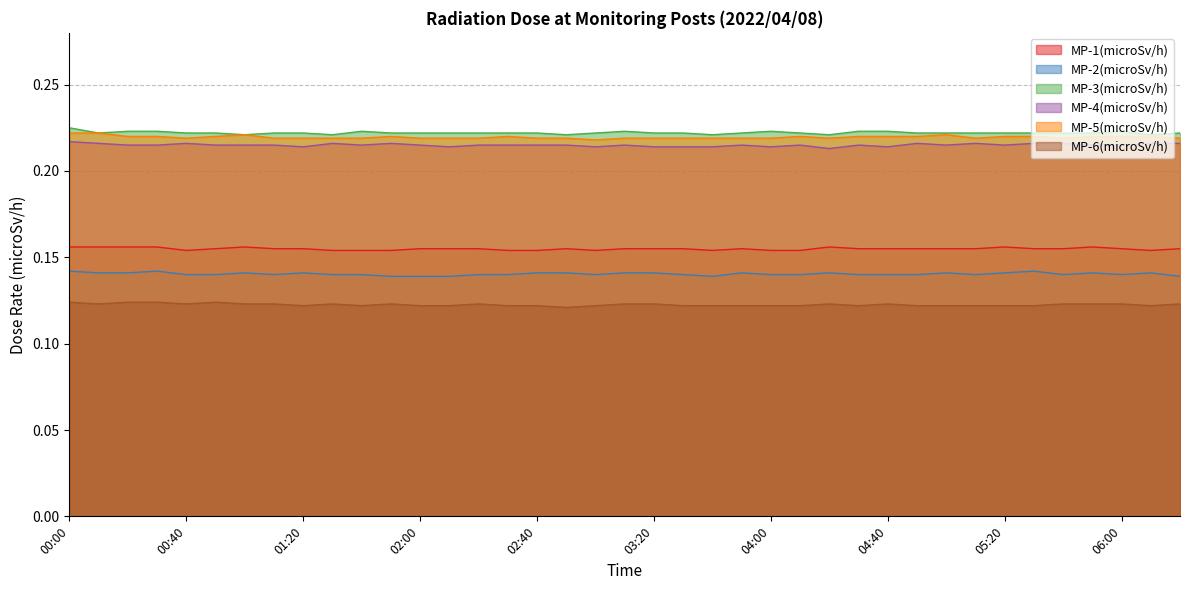

Which has a higher value, 00:40 or 06:20?

06:20